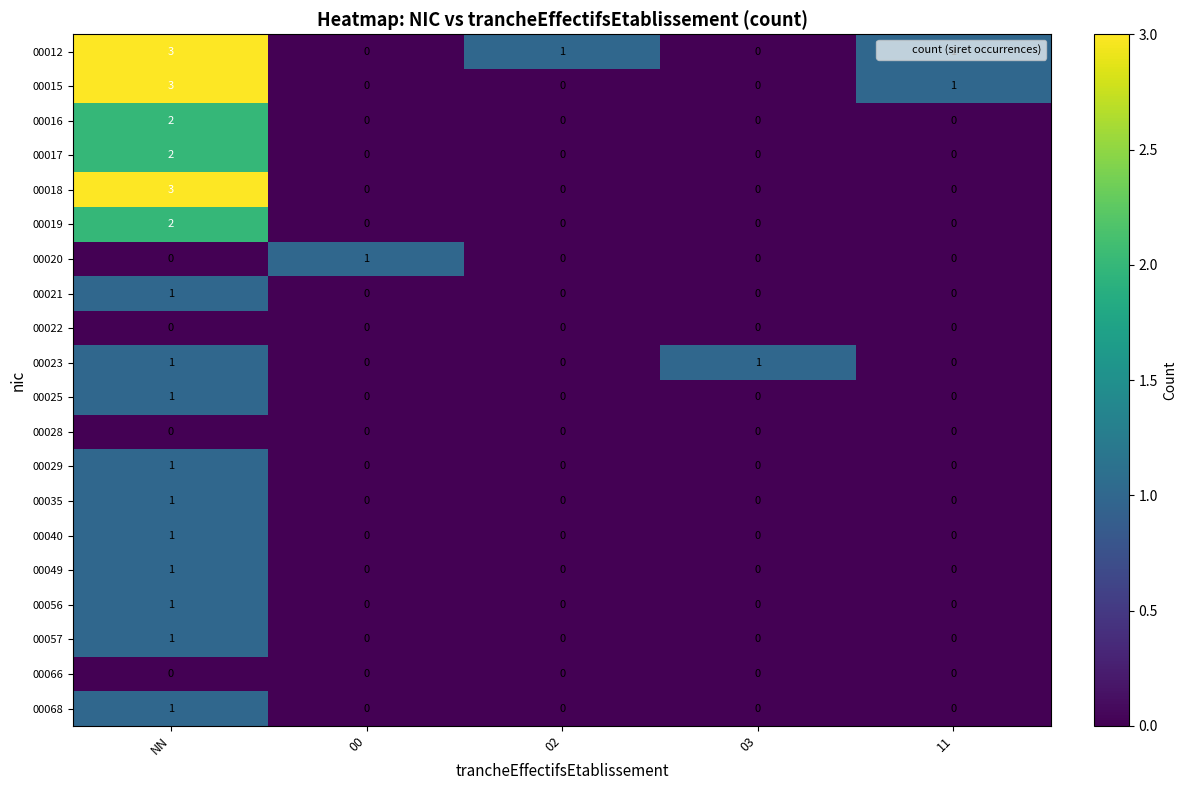

Which series changed the most between NN and 11?

00018